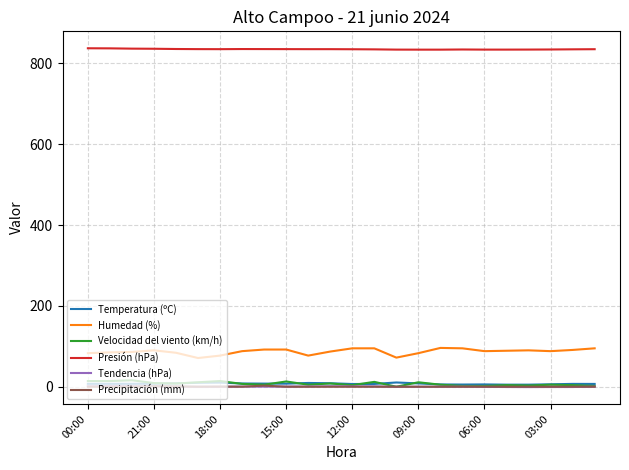

True or false: Precipitación (mm) has more than 1 interior local peaks.

True